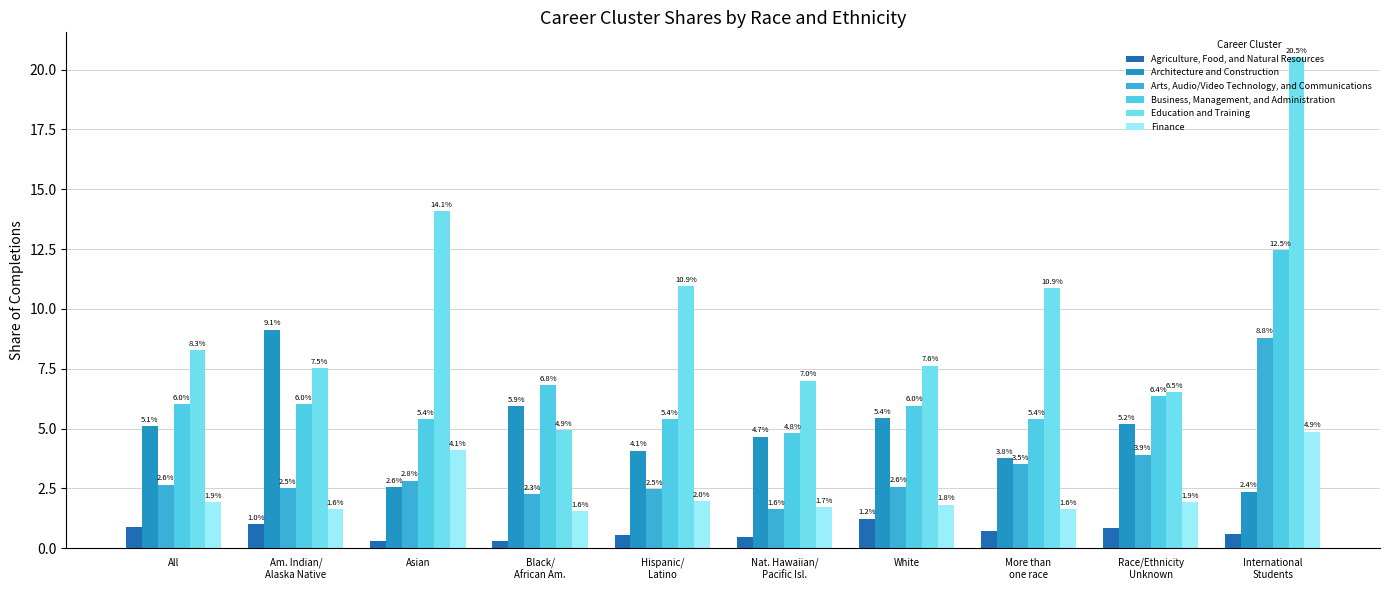

Are the bars horizontal?

No